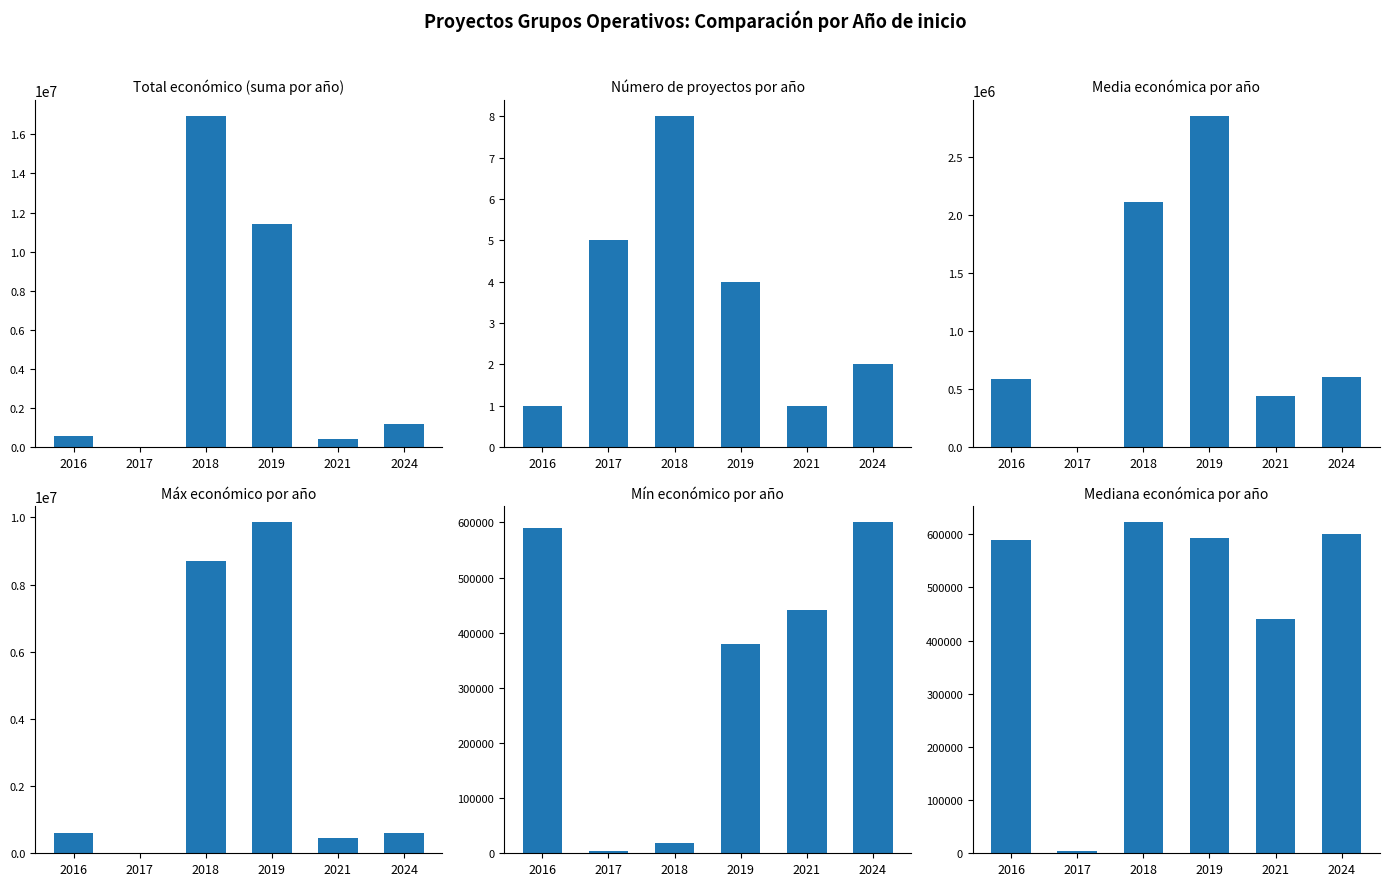

What is the average value of the Mín económico series?

338959.0